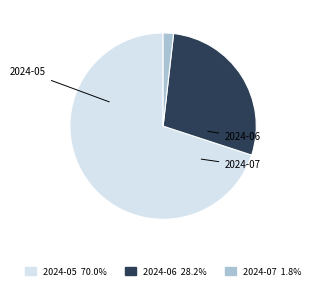

What is the majority slice?

2024-05